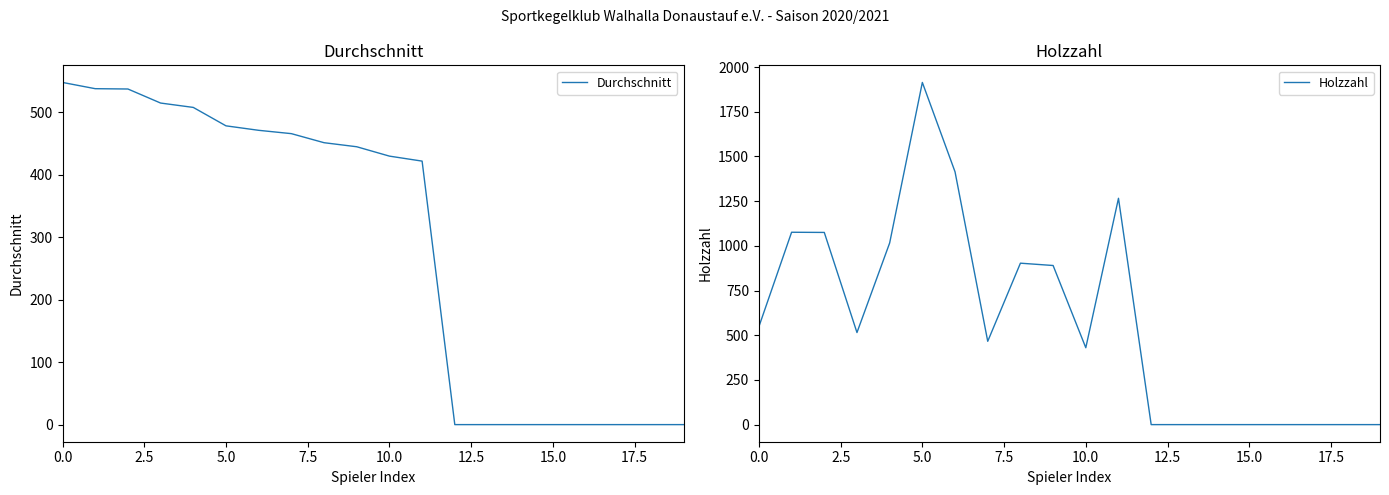

The value of Holzzahl at 15.0 is 0. True or false?

True